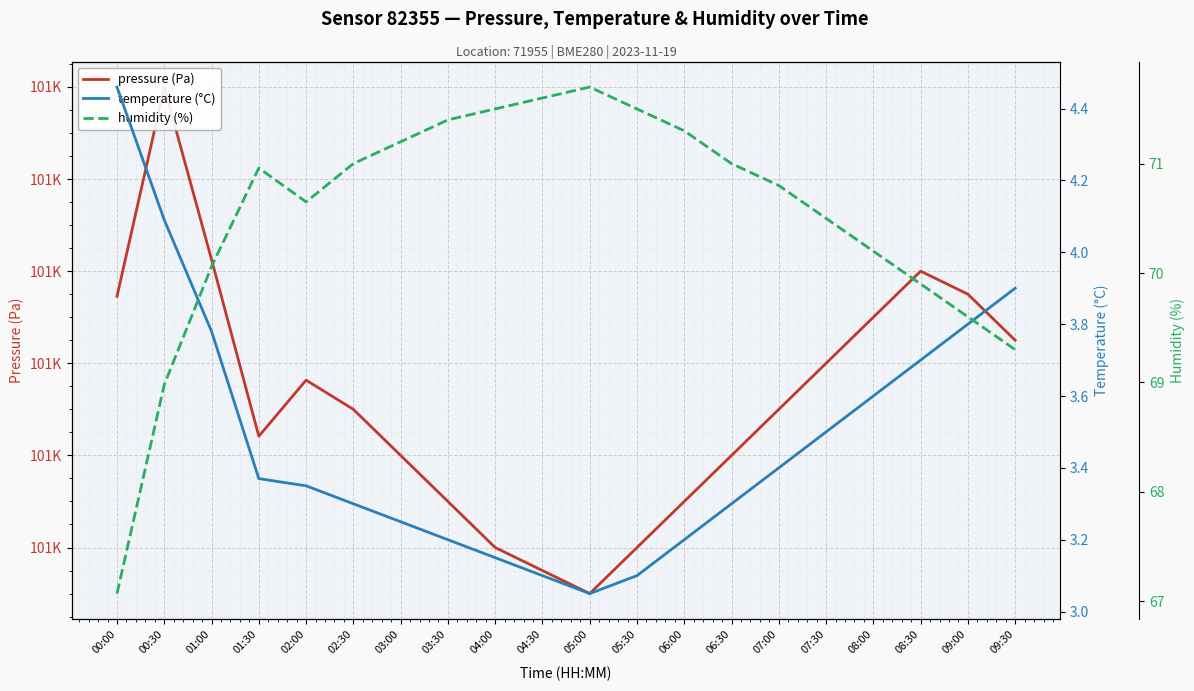

At which label is pressure (Pa) closest to 100604?

09:30